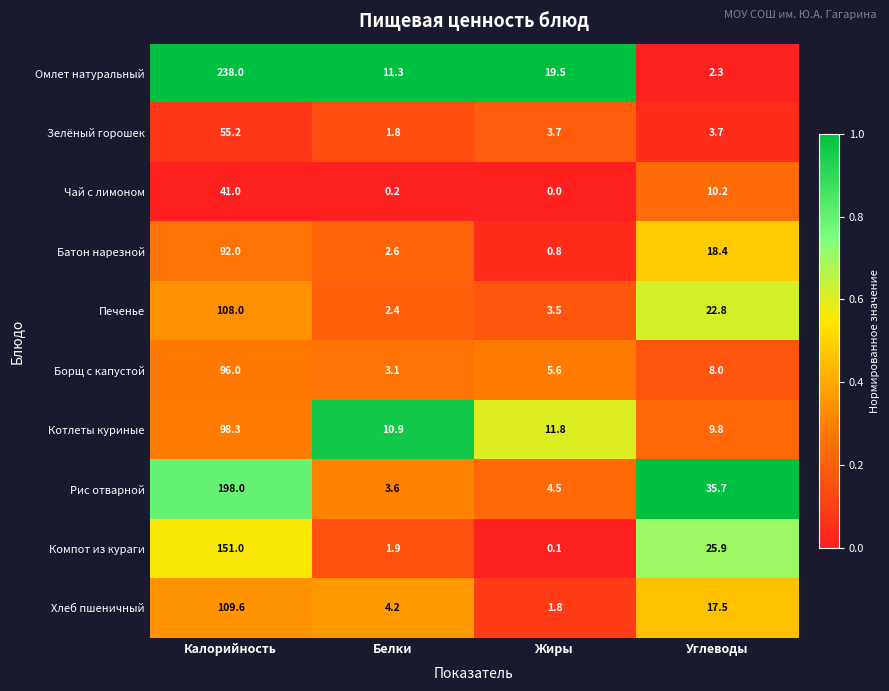

What value does the Компот из кураги series have at Белки?

1.9